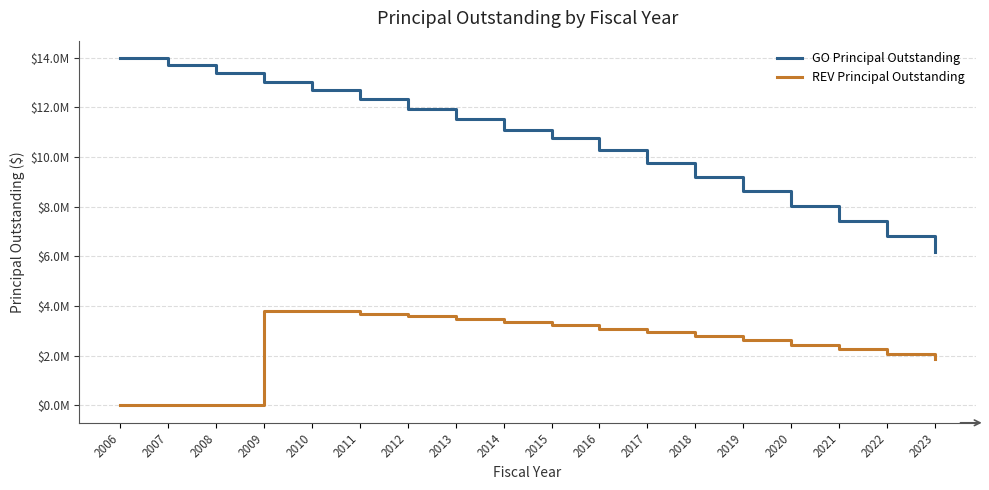

Does the chart display data point markers on the line(s)?

No